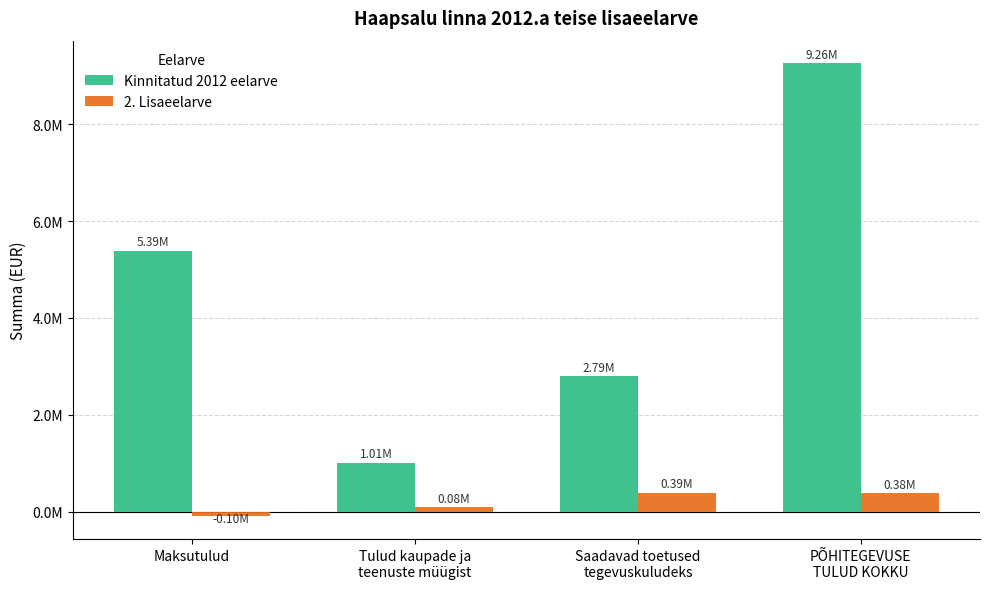

Are the bars grouped side by side (vs. stacked)?

Yes